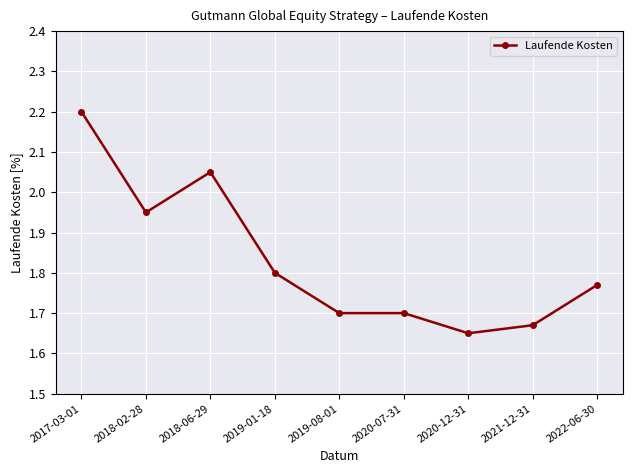

Count the number of categories in the chart.

9